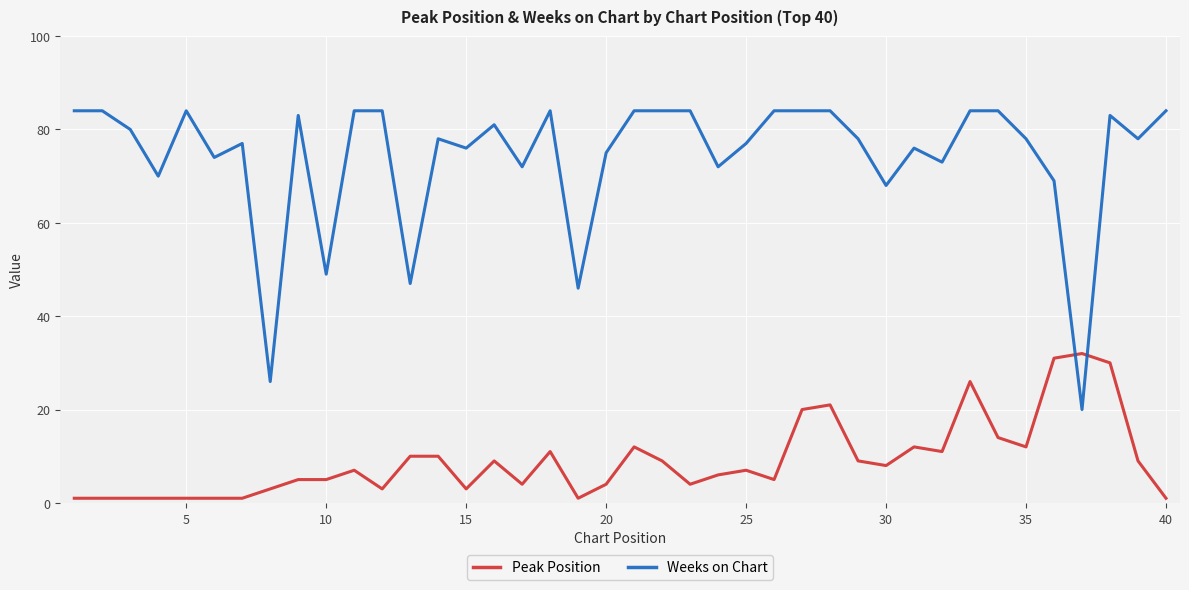

True or false: Weeks on Chart and Peak Position cross at least once.

True